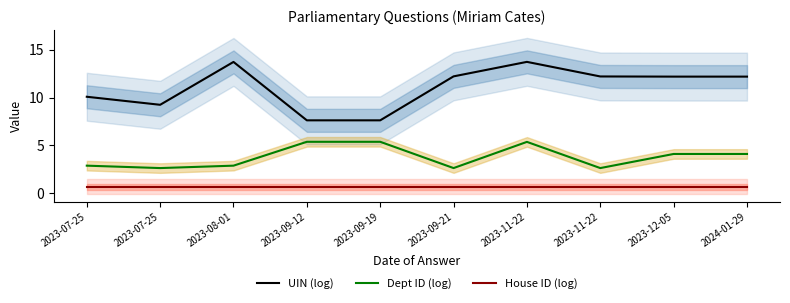

Does the chart have visible grid lines?

No